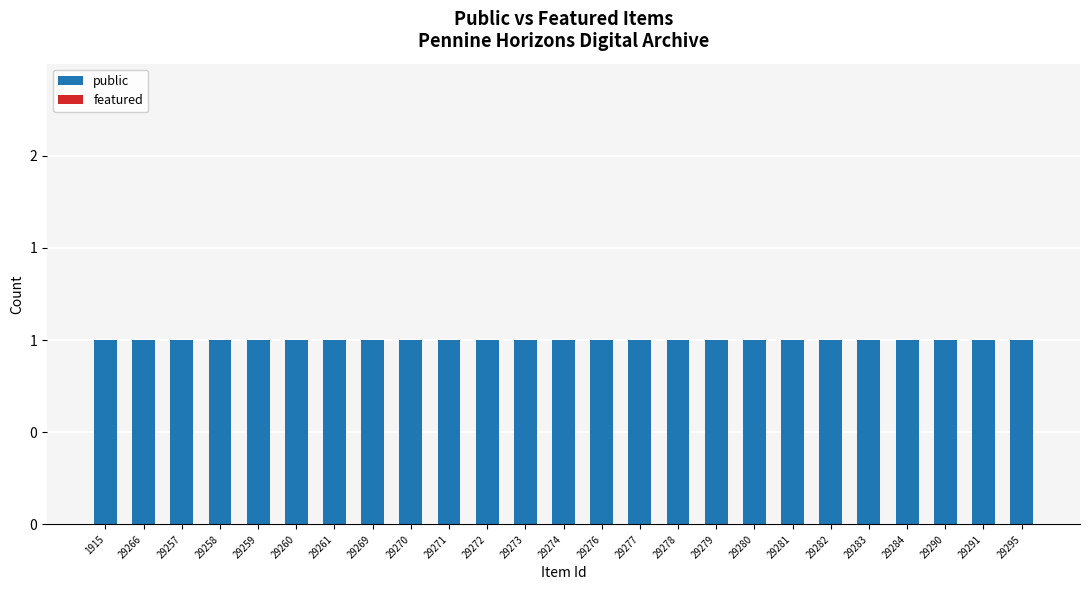

At which label is public closest to 1?

1915